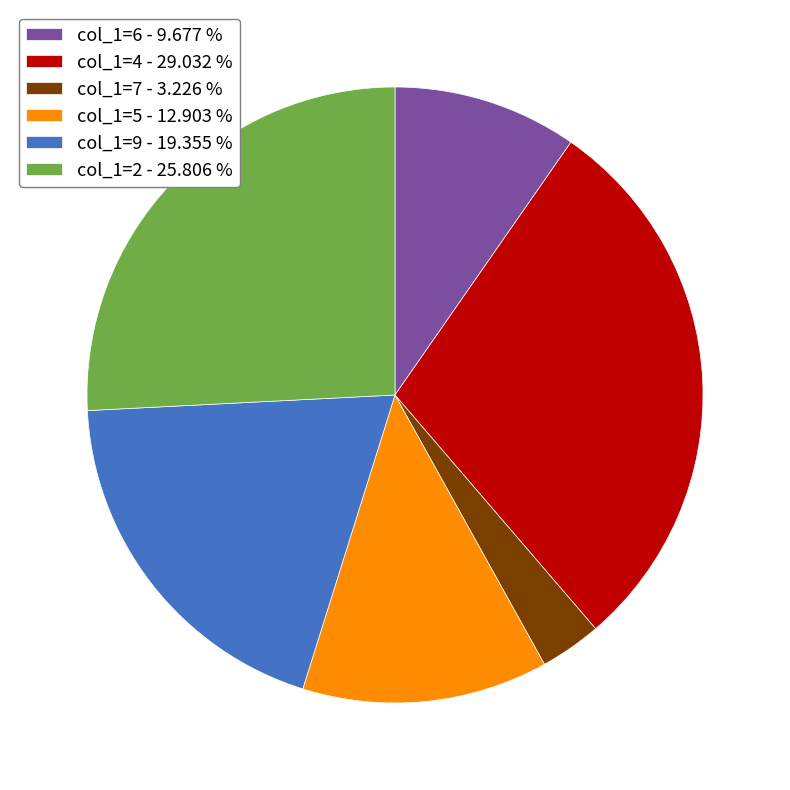

Is there a majority slice in this chart?

No